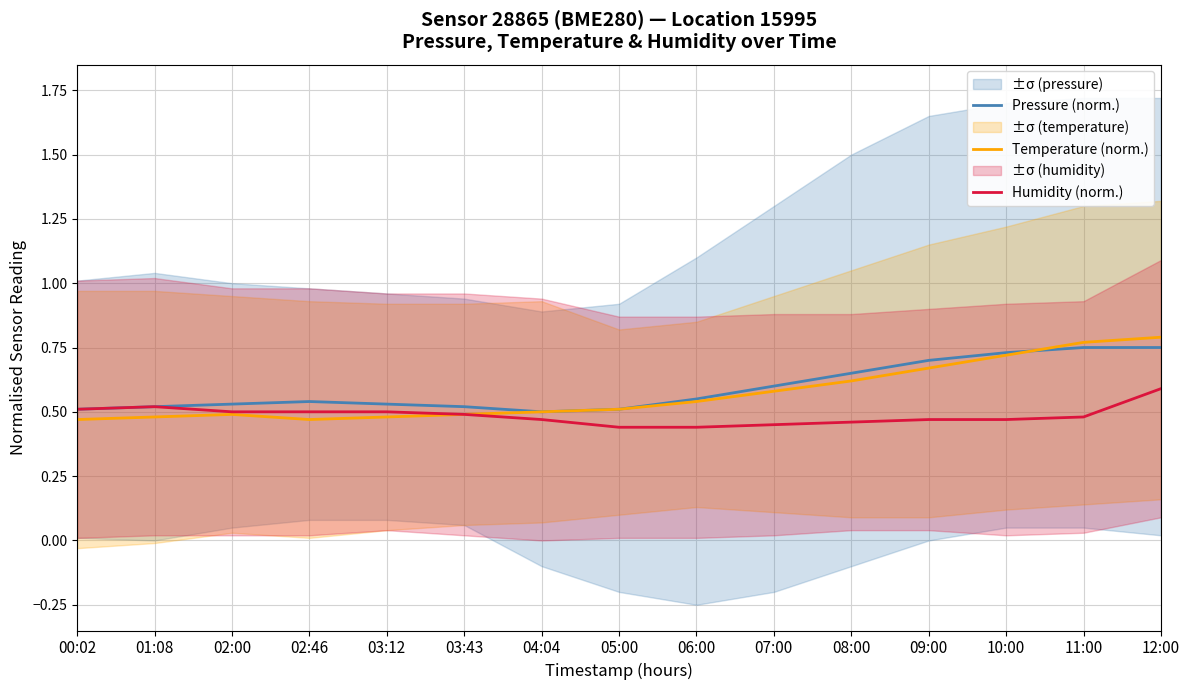

Reading right to left, what are all the values shown in this chart?

Pressure (norm.): 0.8	0.8	0.7	0.7	0.7	0.6	0.6	0.5	0.5	0.5	0.5	0.5	0.5	0.5	0.5
Temperature (norm.): 0.8	0.8	0.7	0.7	0.6	0.6	0.5	0.5	0.5	0.5	0.5	0.5	0.5	0.5	0.5
Humidity (norm.): 0.6	0.5	0.5	0.5	0.5	0.5	0.4	0.4	0.5	0.5	0.5	0.5	0.5	0.5	0.5